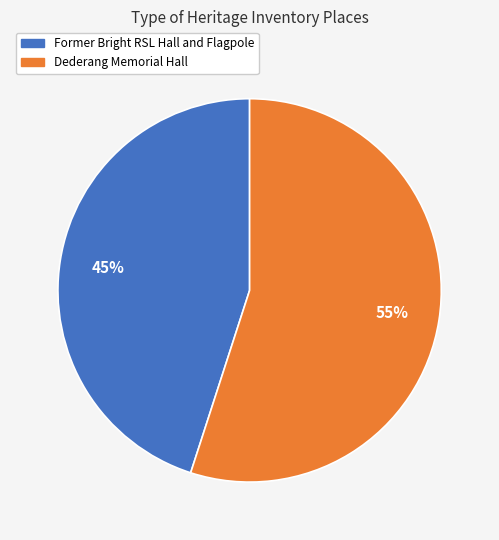

What is the ratio of the value at Former Bright RSL Hall and Flagpole to the value at Dederang Memorial Hall?

0.8